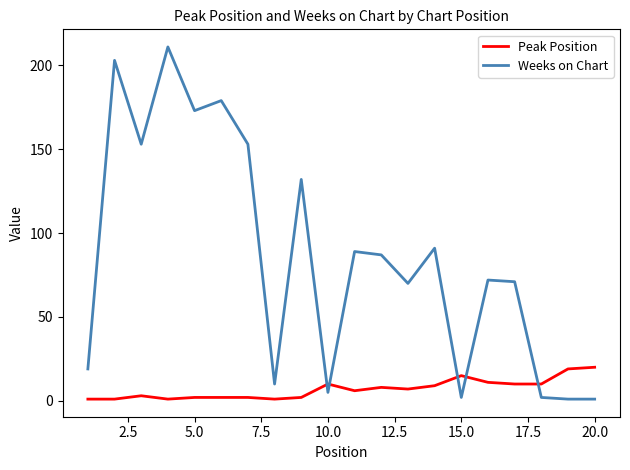

True or false: Peak Position has more than 1 points higher than both neighbors.

True